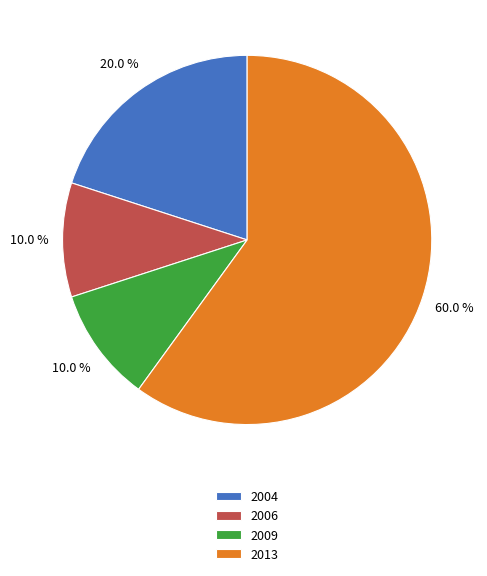

Does 2013 account for over 50% of the chart?

Yes